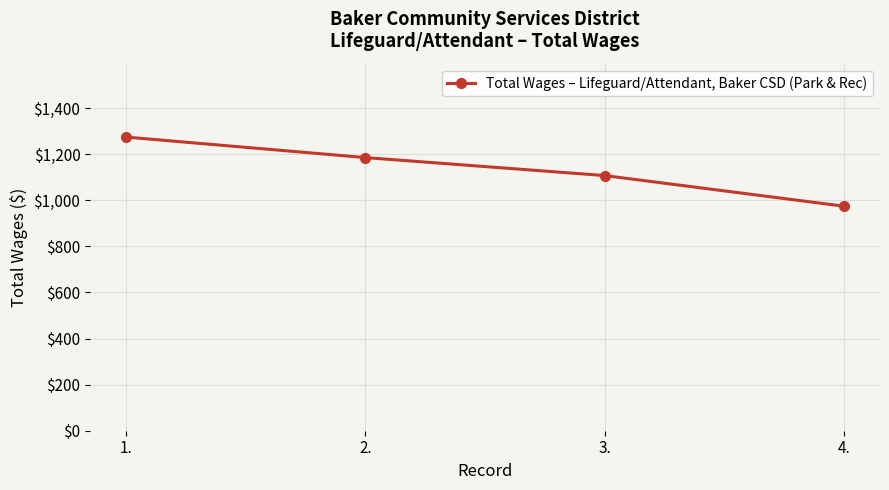

List the labels in order of value, largest first.

1., 2., 3., 4.